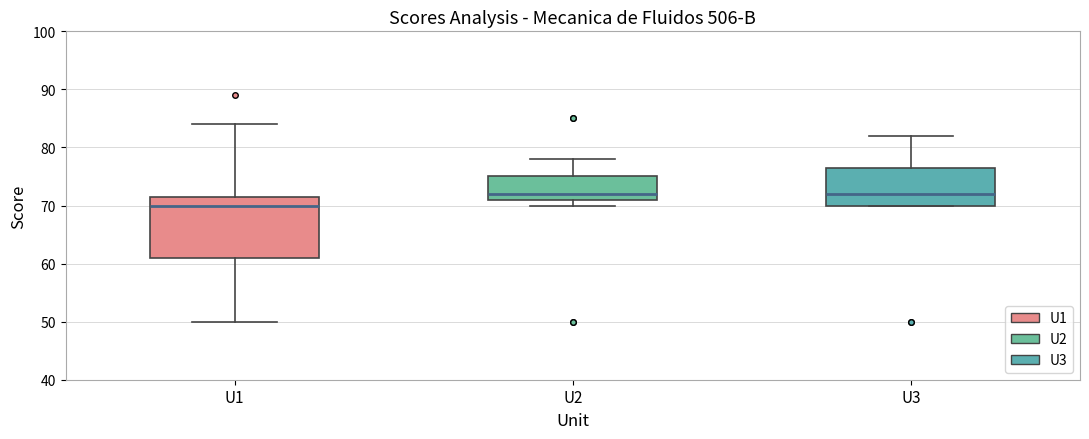

Reading left to right, read every box against the y-axis: the position of its median line, the range the box covers, and the ends of its whiskers. The values are not printed on the chart, so give them approximately, as read against the axis.

U1: median 70, box 61 to 72, whiskers 50 to 84
U2: median 72, box 71 to 75, whiskers 70 to 78
U3: median 72, box 70 to 77, whiskers 70 to 82